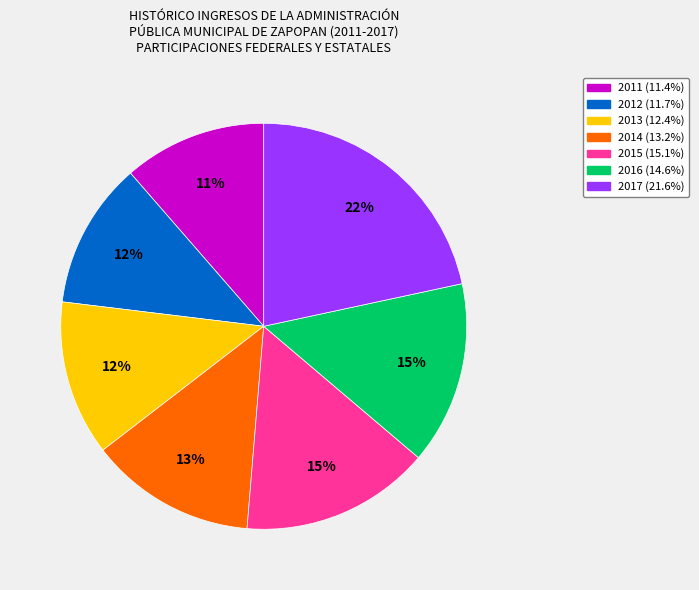

Which category has the biggest portion of the pie?

2017